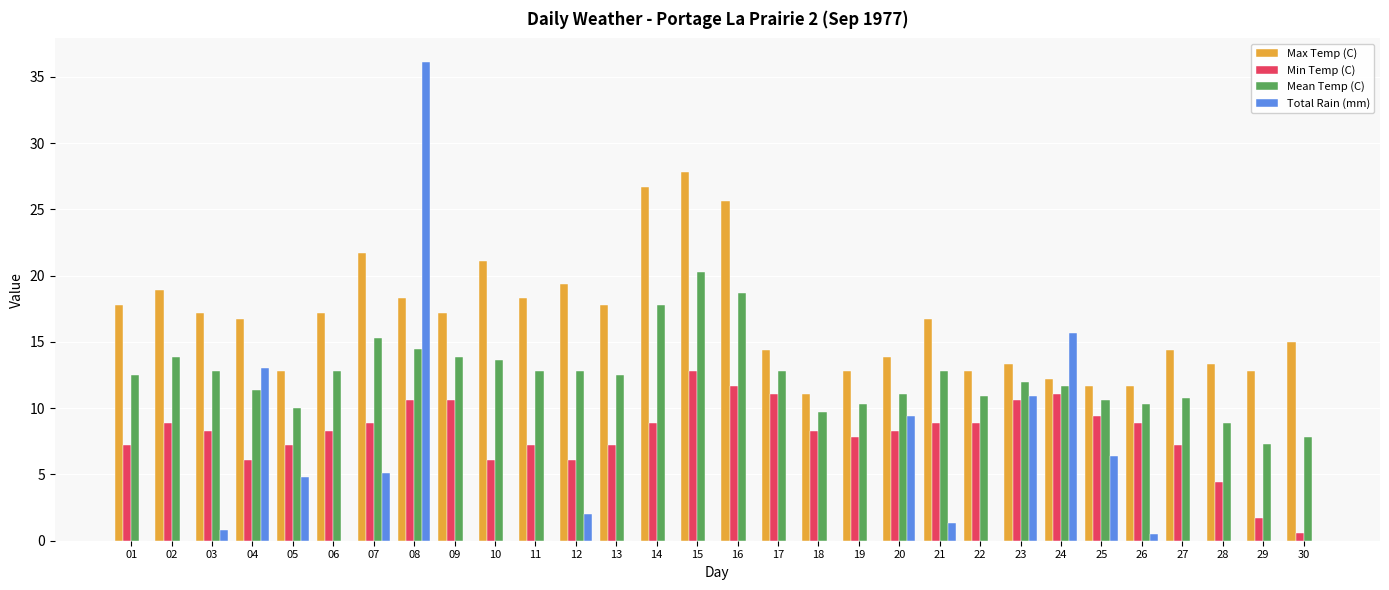

What are all the series names shown in the legend?

Max Temp (C), Min Temp (C), Mean Temp (C), Total Rain (mm)